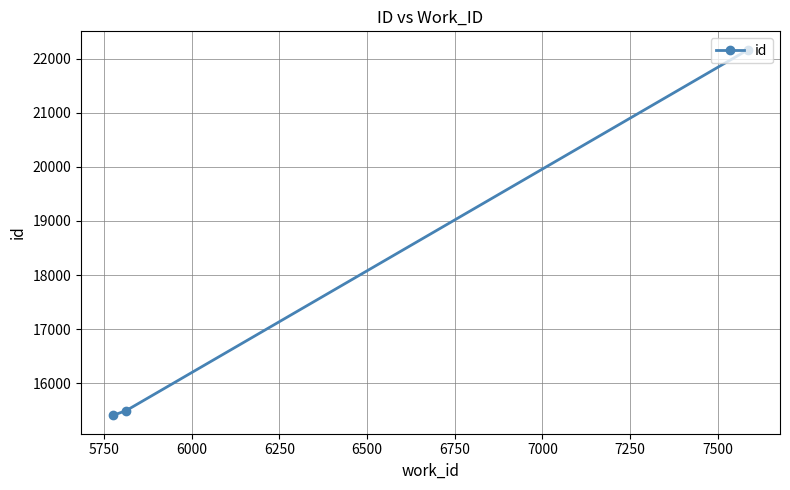

What is the minimum value shown in the chart?

15404